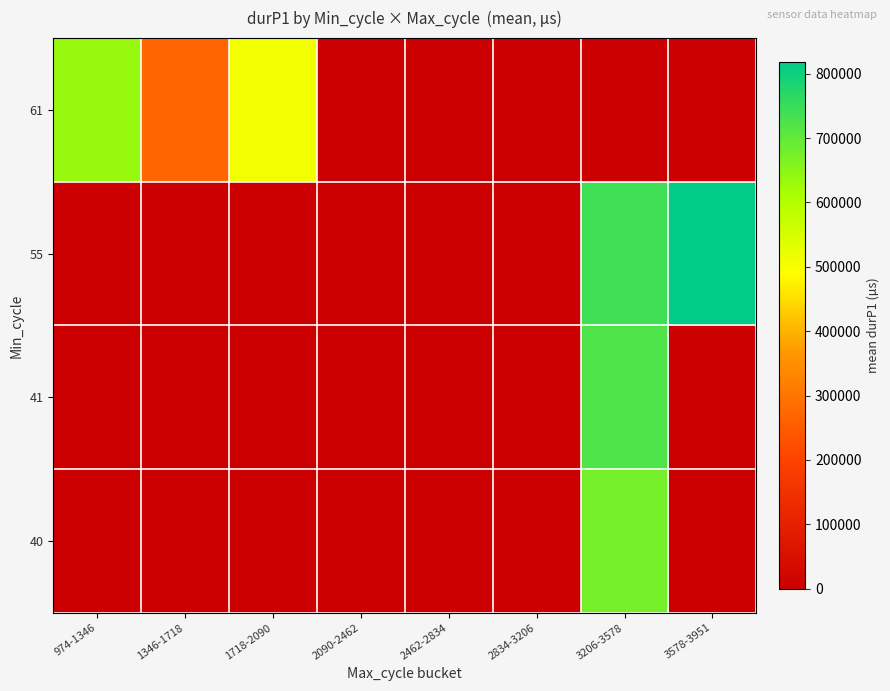

Reading left to right, transcribe all the data shown in this chart.

40: 974-1346=0.0	1346-1718=0.0	1718-2090=0.0	2090-2462=0.0	2462-2834=0.0	2834-3206=0.0	3206-3578=676135.0	3578-3951=0.0
41: 974-1346=0.0	1346-1718=0.0	1718-2090=0.0	2090-2462=0.0	2462-2834=0.0	2834-3206=0.0	3206-3578=722229.0	3578-3951=0.0
55: 974-1346=0.0	1346-1718=0.0	1718-2090=0.0	2090-2462=0.0	2462-2834=0.0	2834-3206=0.0	3206-3578=742025.0	3578-3951=817673.8
61: 974-1346=634305.9	1346-1718=268493.7	1718-2090=508646.0	2090-2462=0.0	2462-2834=0.0	2834-3206=0.0	3206-3578=0.0	3578-3951=0.0